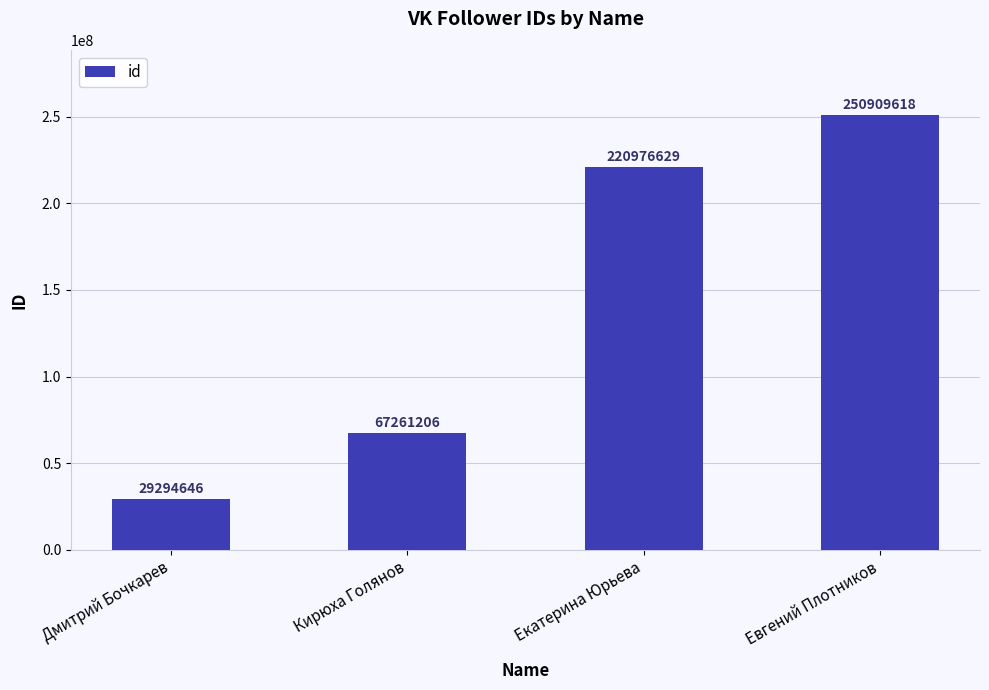

True or false: the data shows 67261206 at Кирюха Голянов.

True